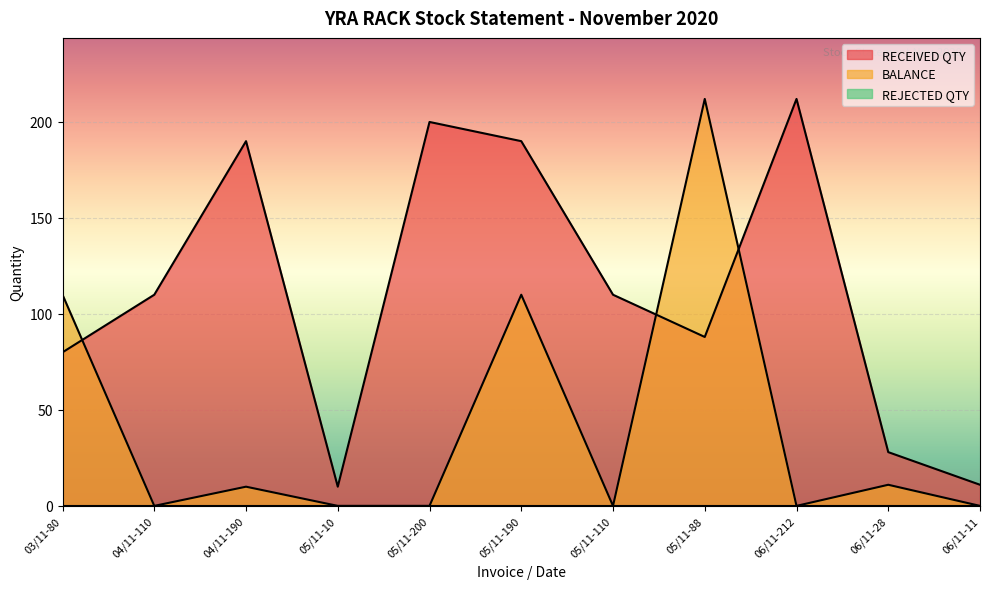

How many positive values does the BALANCE series have?

5